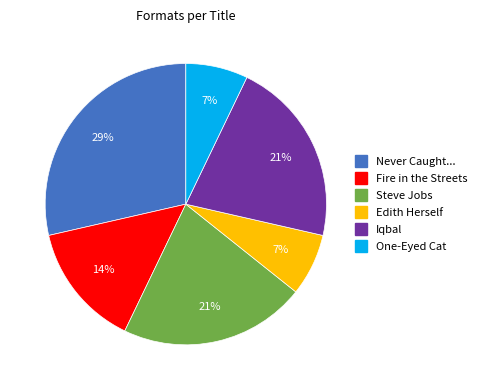

Is there any slice that represents more than half of the pie?

No